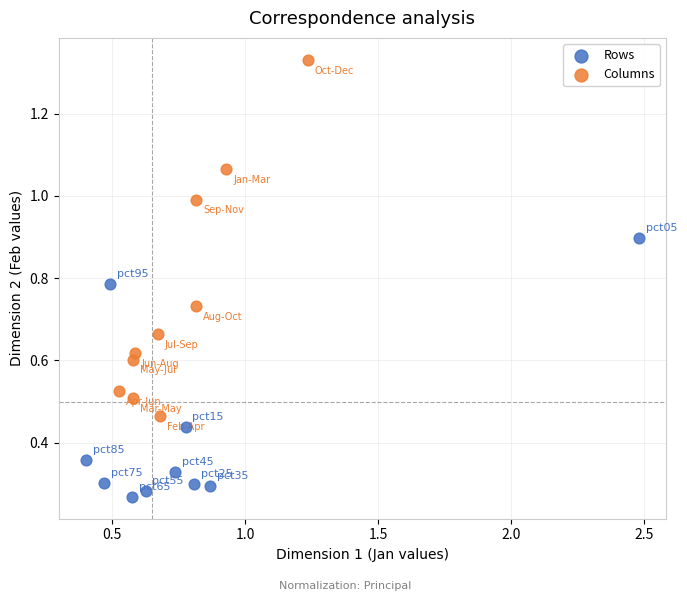

Which series has the largest Y range (max minus min)?

Columns